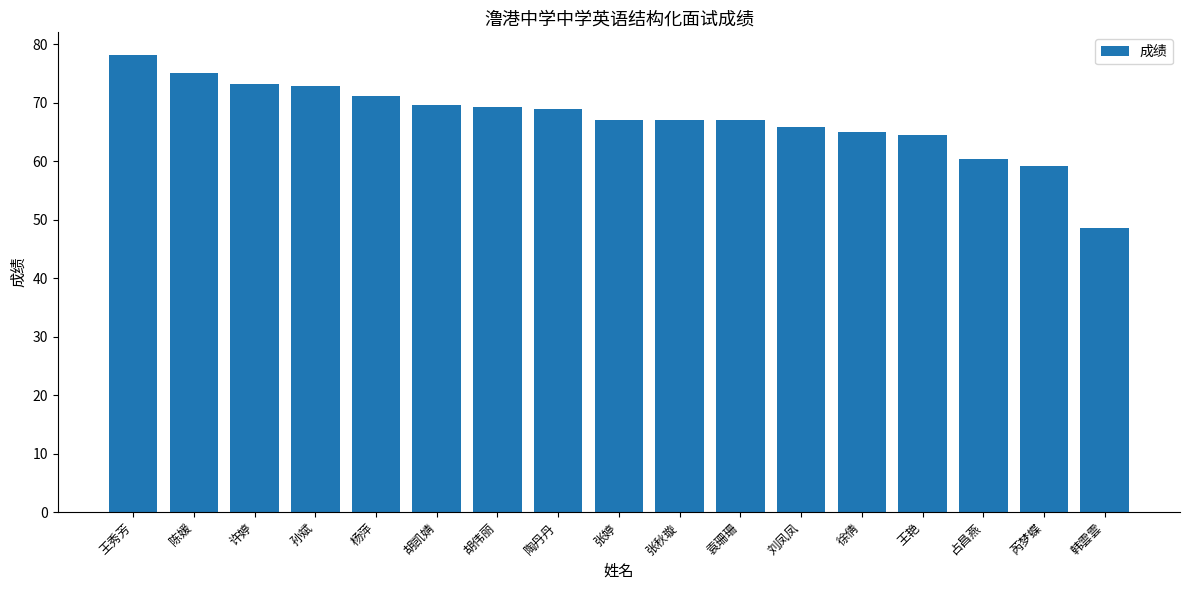

True or false: the data shows 102.4 at 杨萍.

False